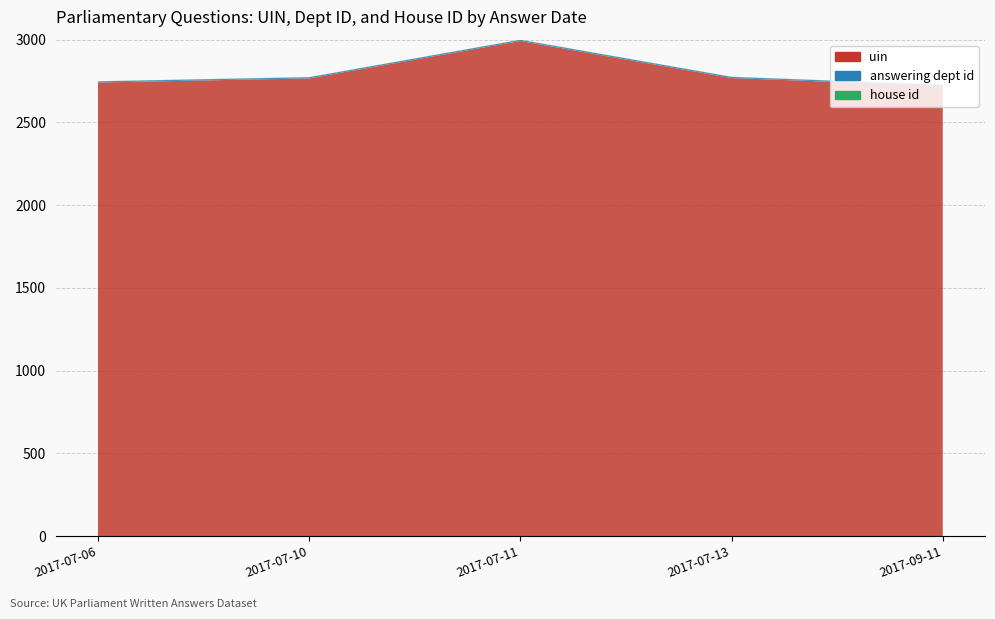

Reading left to right, transcribe all the data shown in this chart.

uin: 2017-07-06=2741	2017-07-10=2766	2017-07-11=2992	2017-07-13=2768	2017-09-11=2720
answering dept id: 2017-07-06=7	2017-07-10=7	2017-07-11=7	2017-07-13=7	2017-09-11=7
house id: 2017-07-06=1	2017-07-10=1	2017-07-11=1	2017-07-13=1	2017-09-11=1